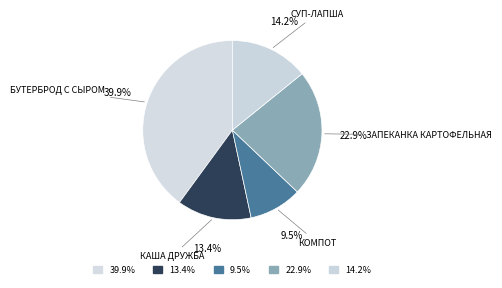

What portion of the pie excludes СУП-ЛАПША?

85.8%